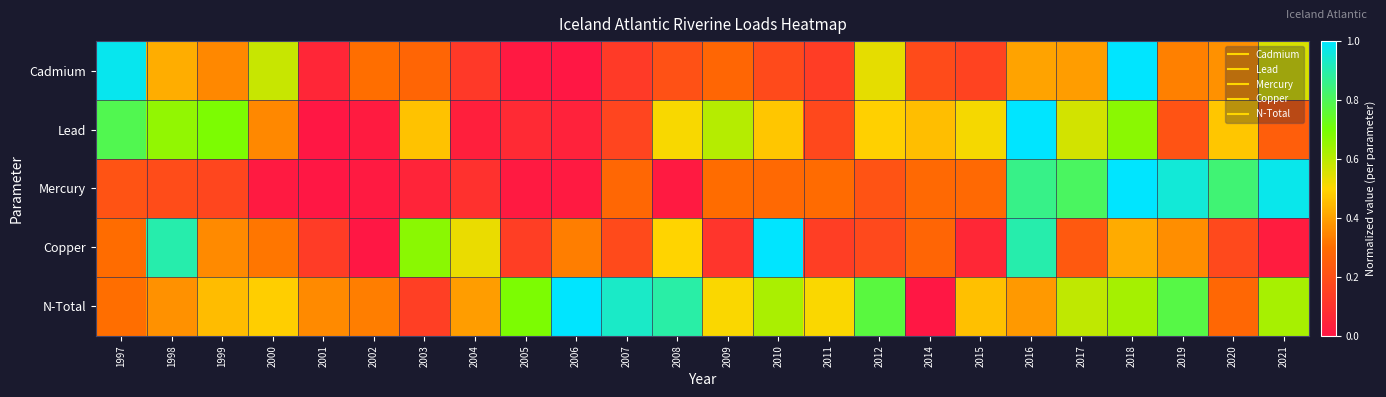

At how many categories does at least one series exceed 0?

24